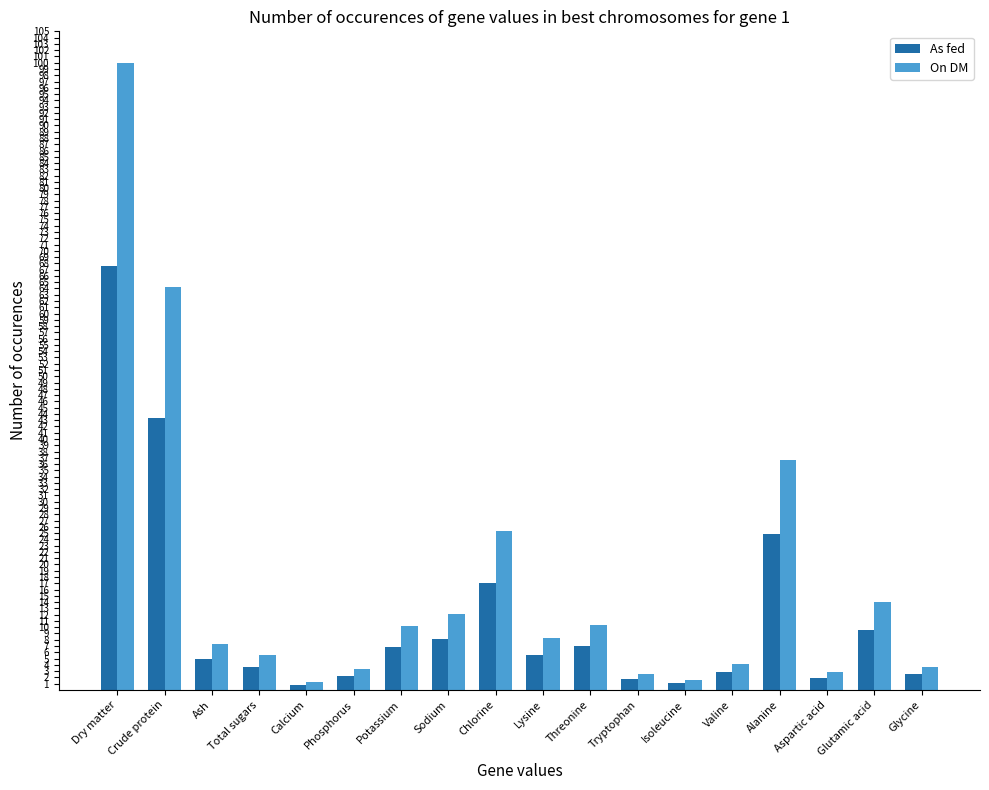

At how many categories does at least one series exceed 46?

2